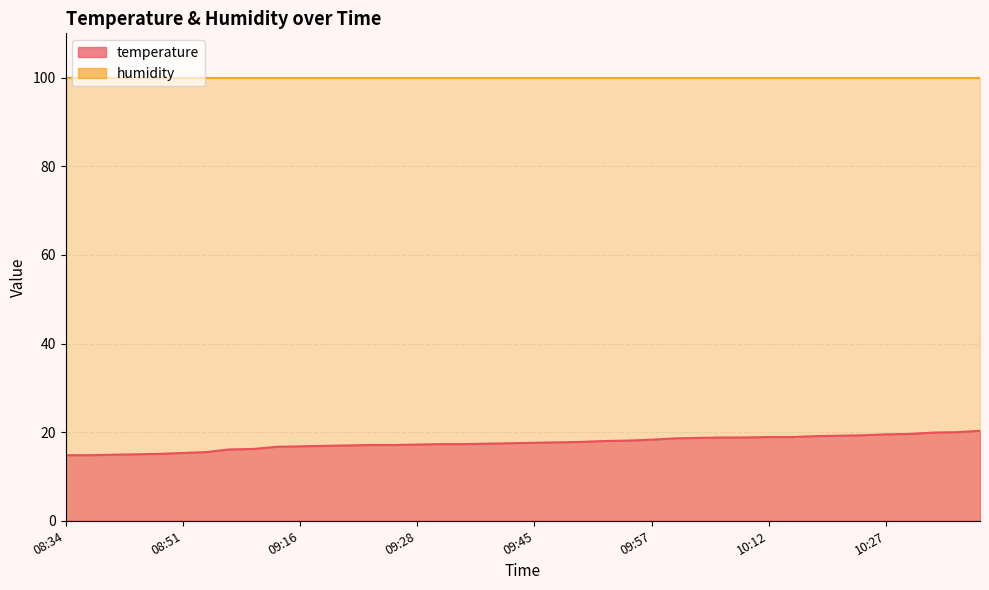

True or false: the data shows 15.0 at 08:46.

True